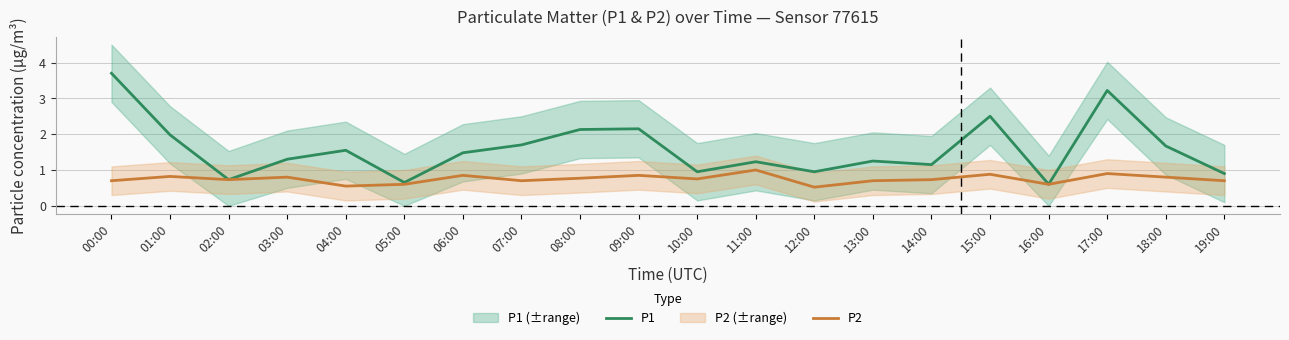

At which category is the sum across all series the highest?

00:00